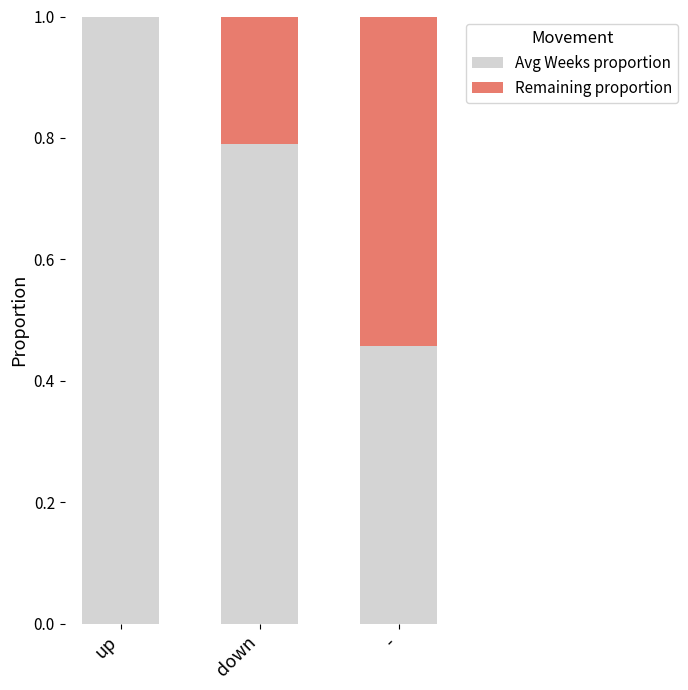

At which label does Avg Weeks proportion reach its peak?

up